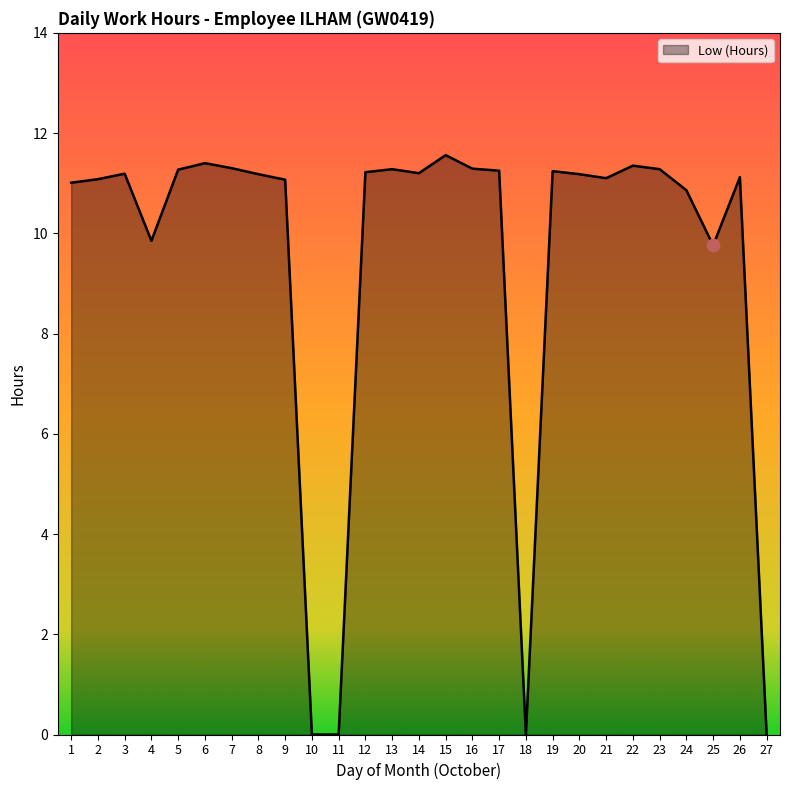

Which has a higher value, 2 or 11?

2